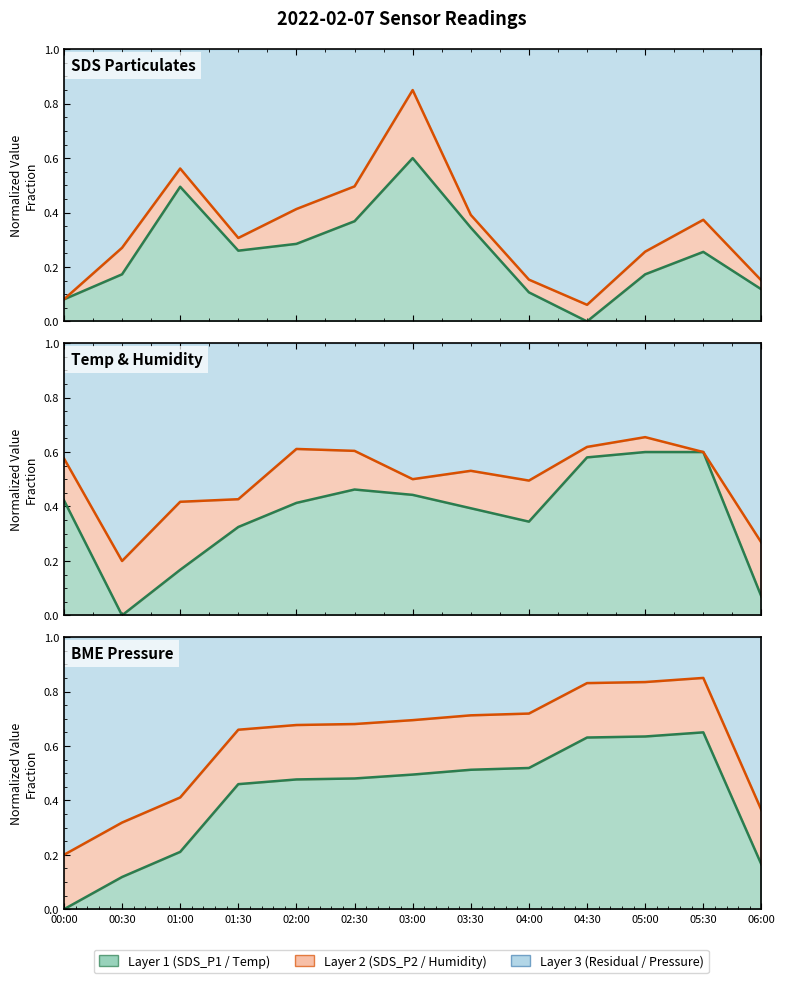

Which category has the highest value across all series?

05:30